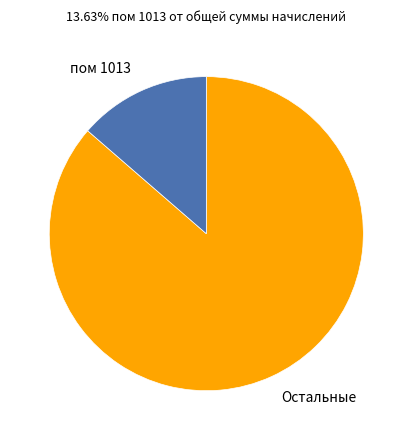

Is there any slice that represents more than half of the pie?

Yes